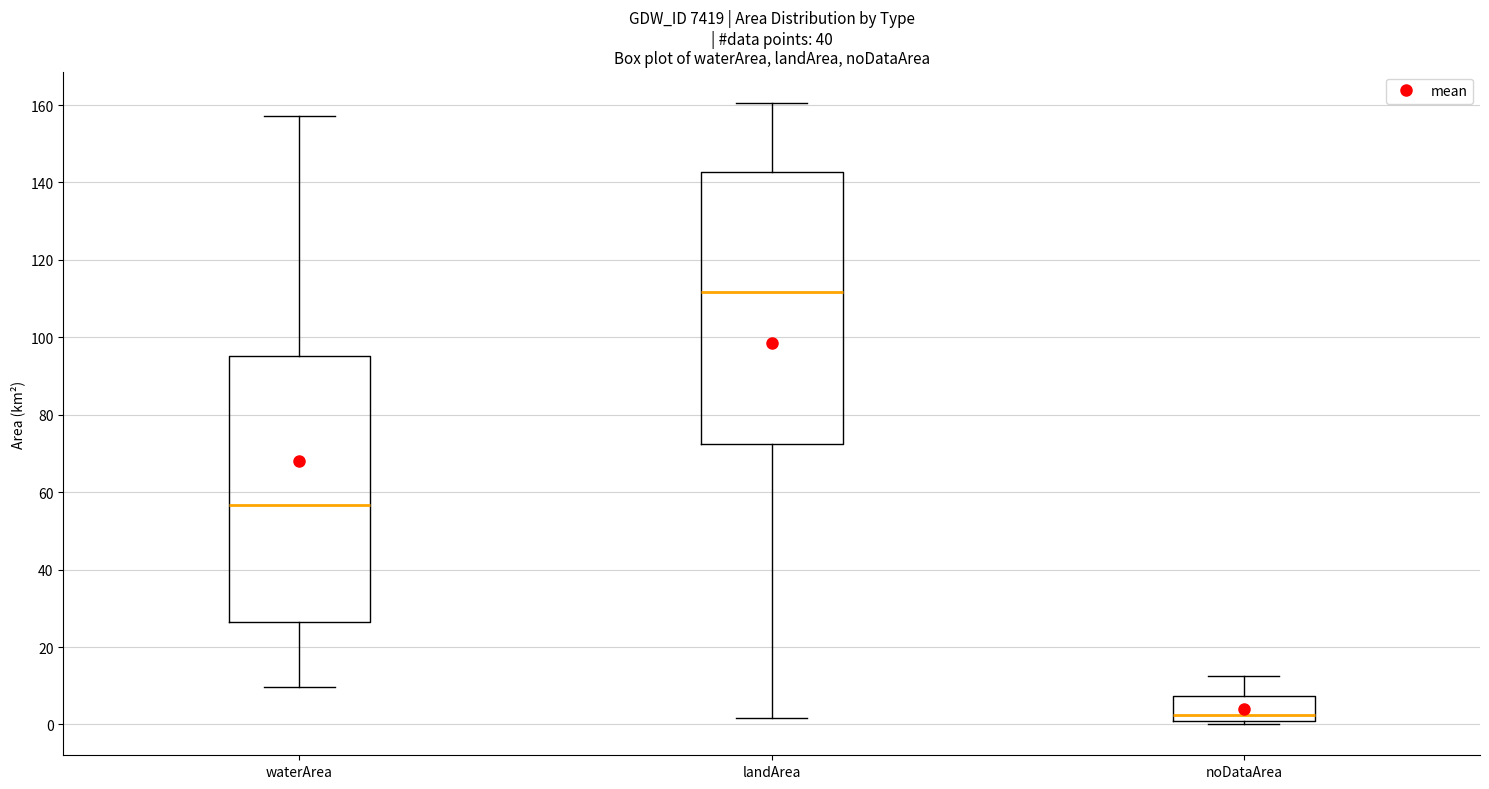

Where is the lower edge of the box for waterArea on the y-axis? The values are not printed on the chart, so give them approximately, as read against the axis.

26